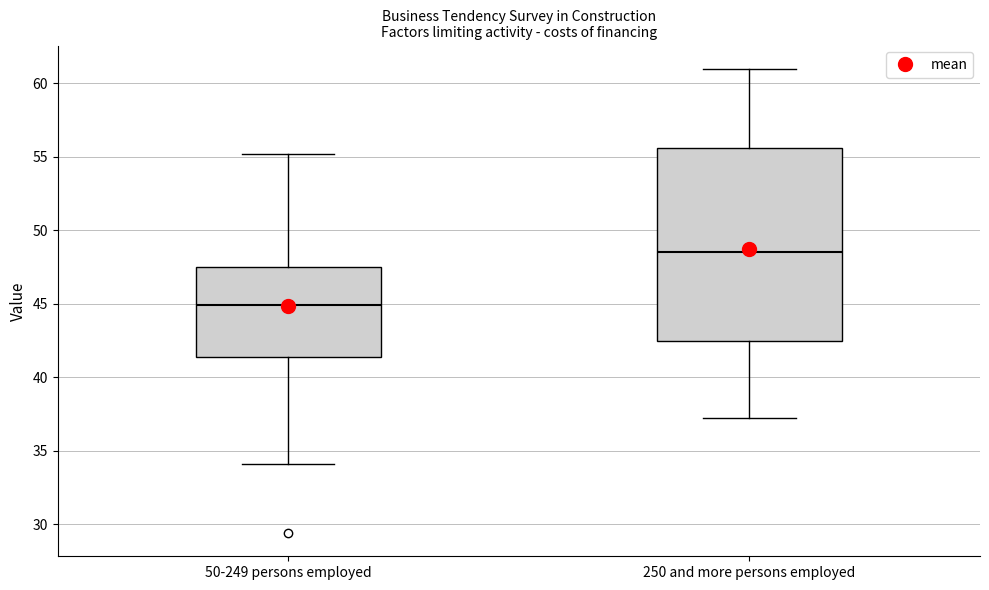

Comparing the boxes themselves (not the whiskers), which one is the tallest?

250 and more persons employed